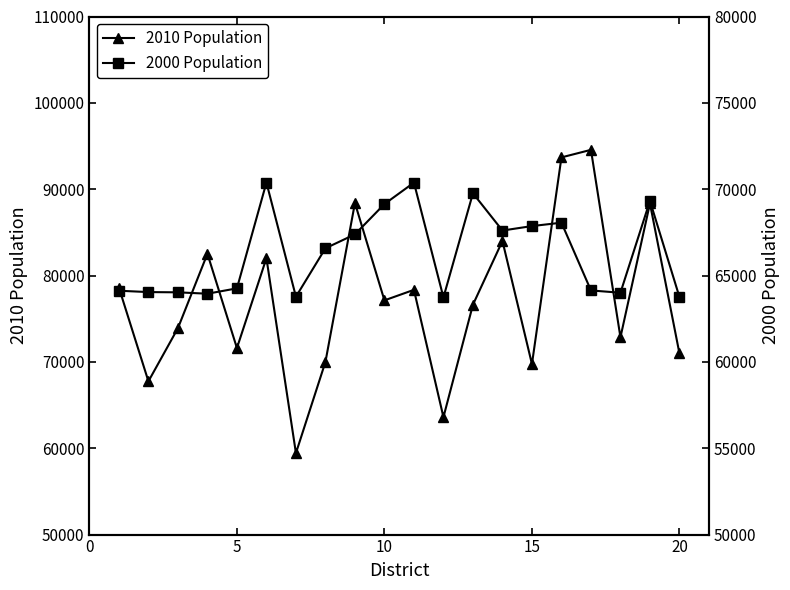

What is the smallest value displayed?

59436